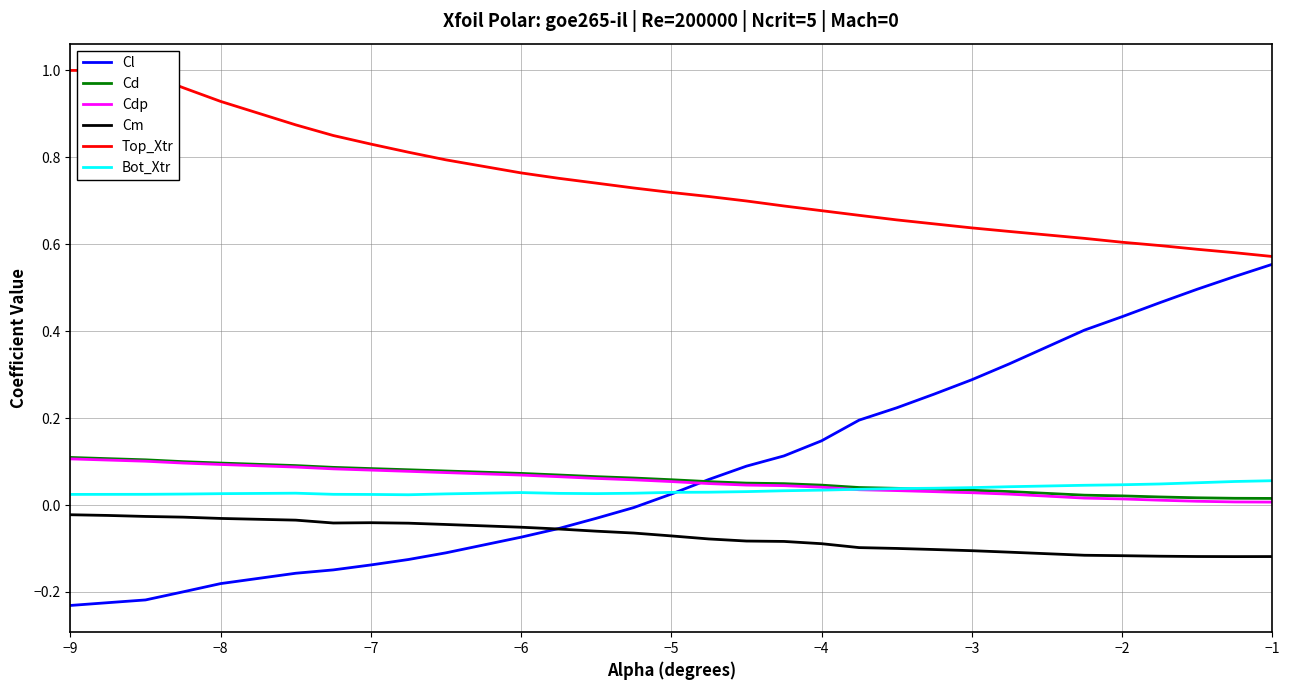

What is the lowest value of the Top_Xtr series?

0.6